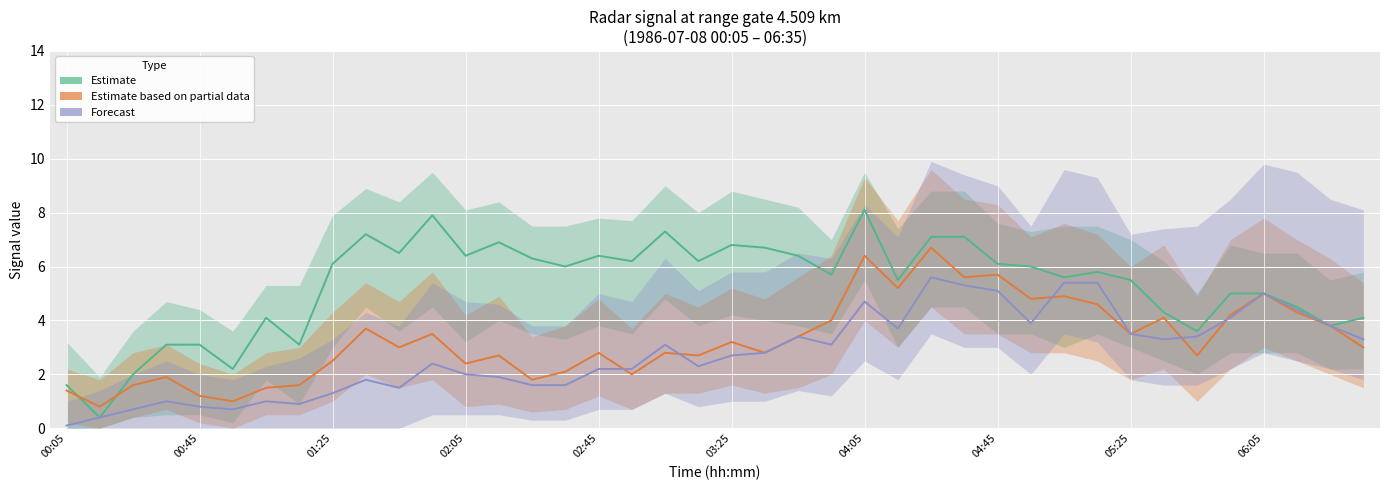

Which has a higher value, 12 or 34?

12